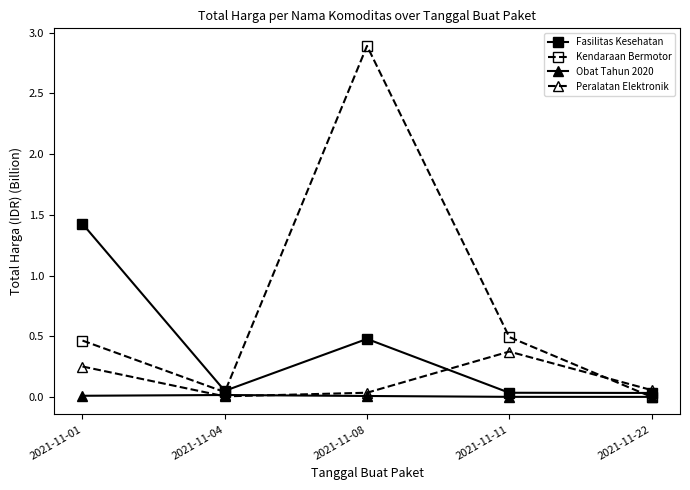

The Kendaraan Bermotor series shows 0.0 at 2021-11-04. True or false?

True